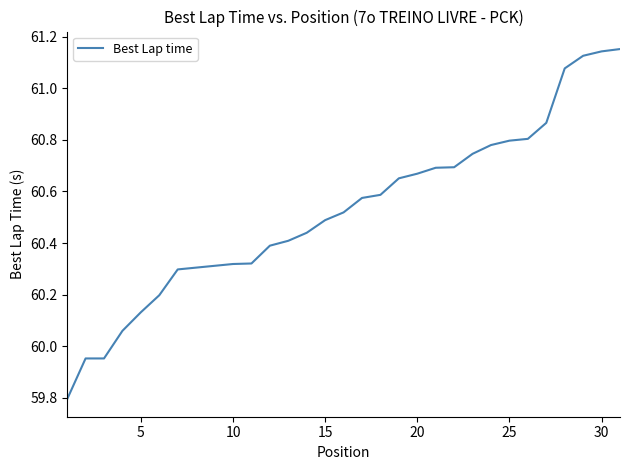

What is the difference between the maximum and minimum values?

1.4